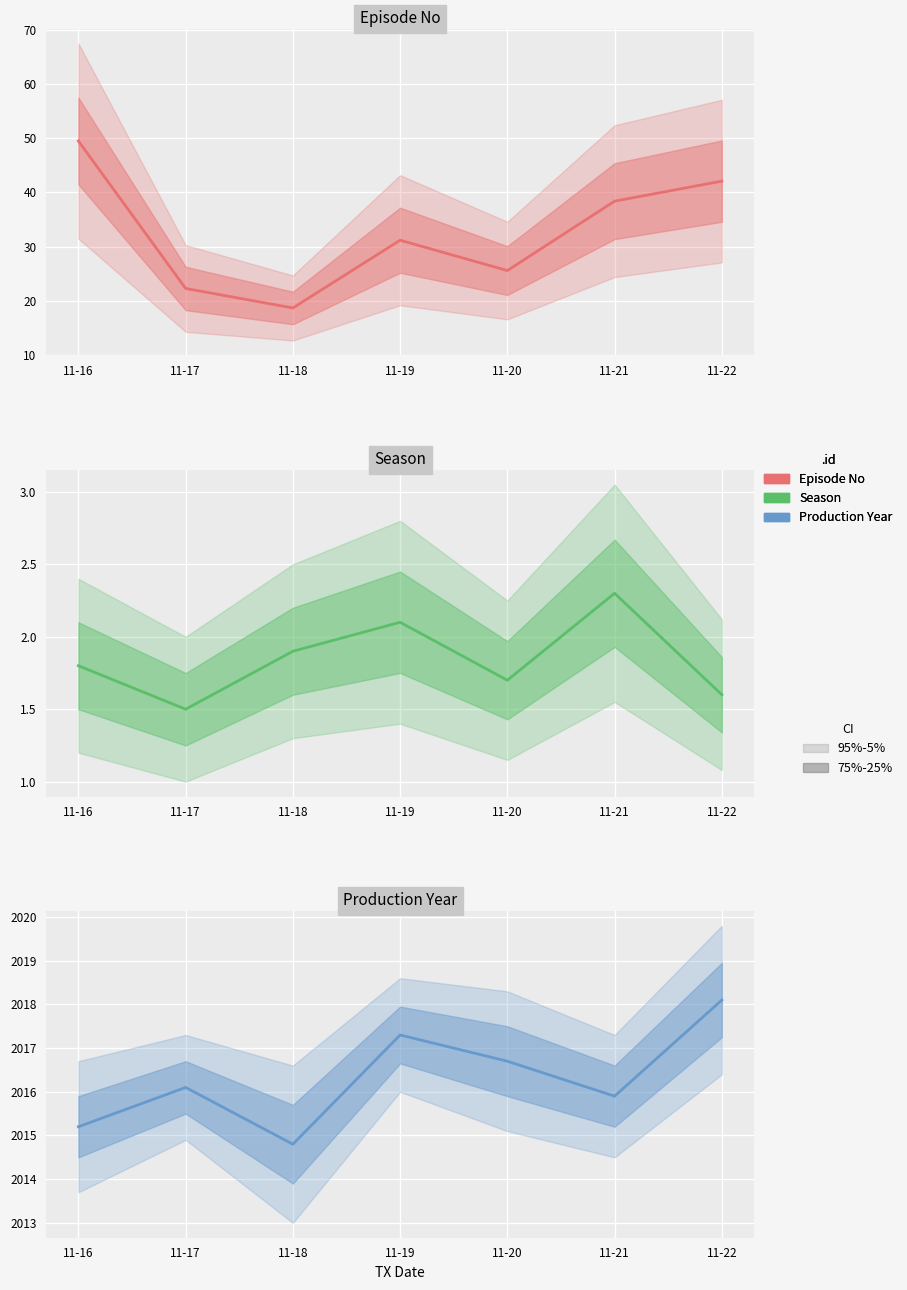

Which category has the lowest value in the Episode No series?

11-18